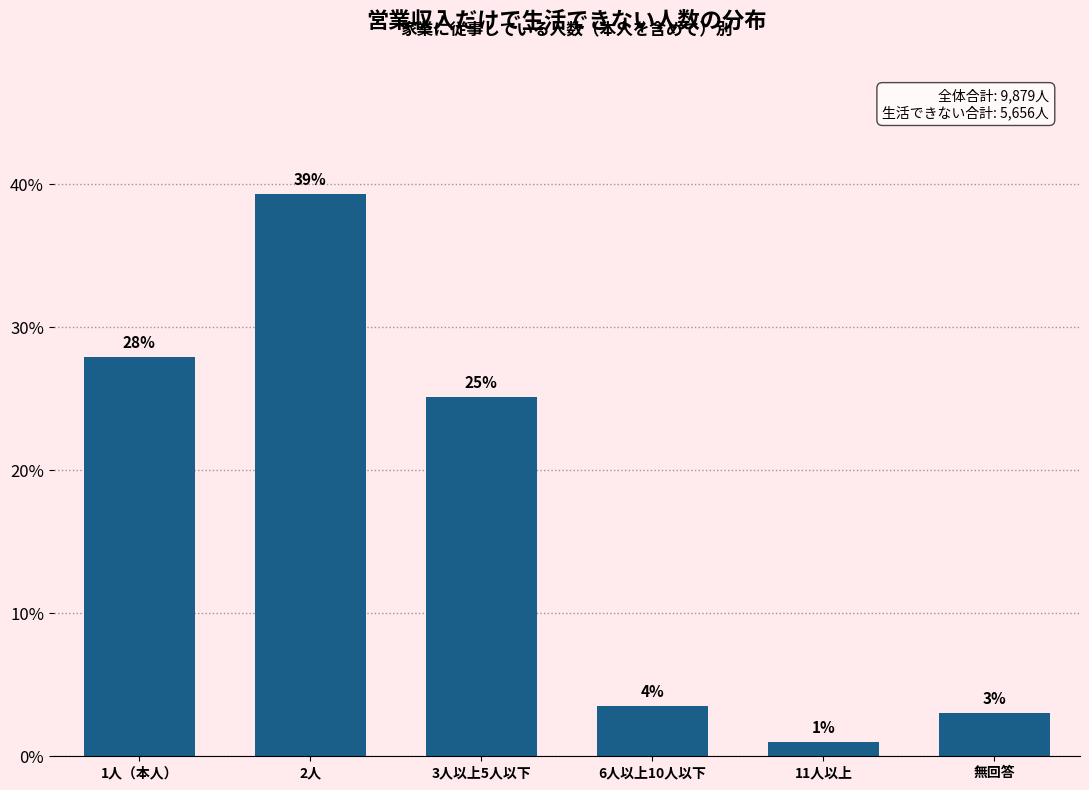

List the labels in order of value, largest first.

2人, 1人（本人）, 3人以上5人以下, 6人以上10人以下, 無回答, 11人以上